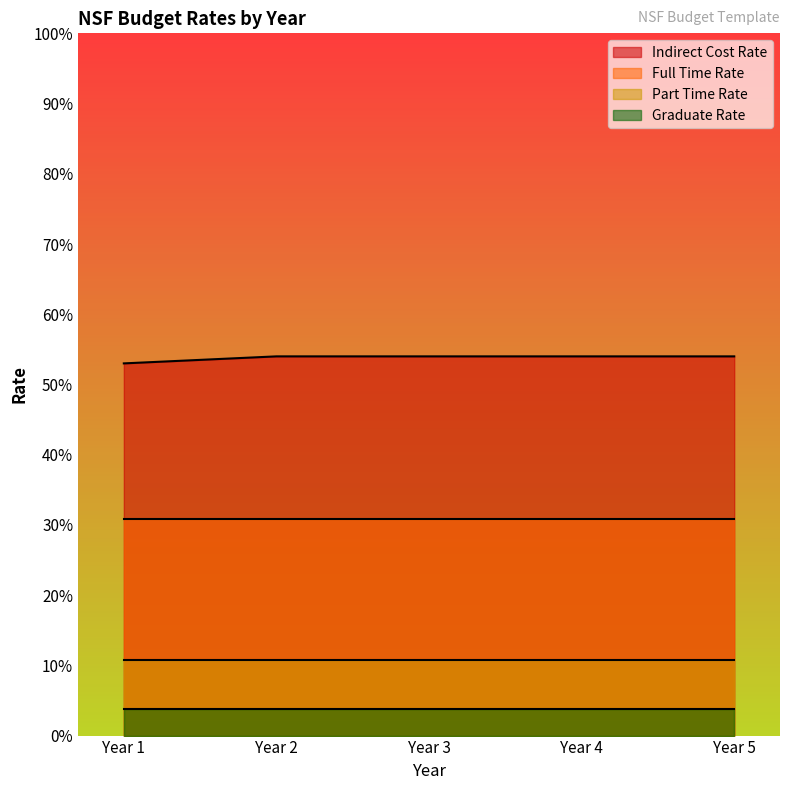

Rank the series by their maximum value, from highest to lowest.

Indirect Cost Rate, Full Time Rate, Part Time Rate, Graduate Rate